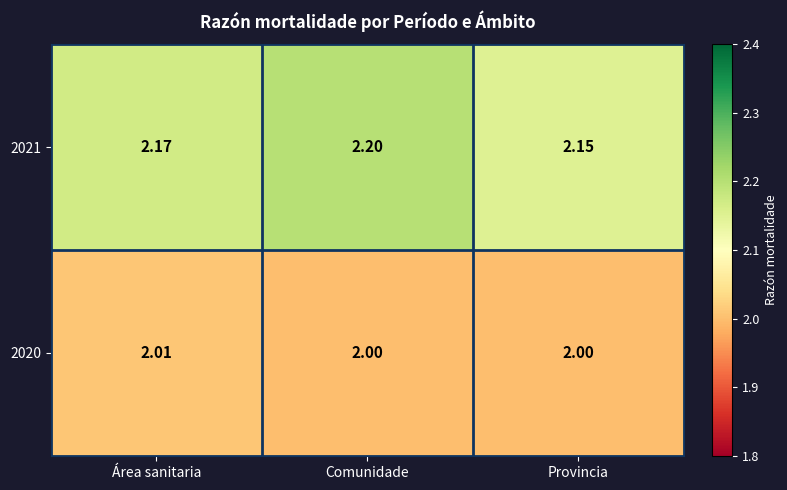

At which category does the chart reach its peak across all series?

Comunidade